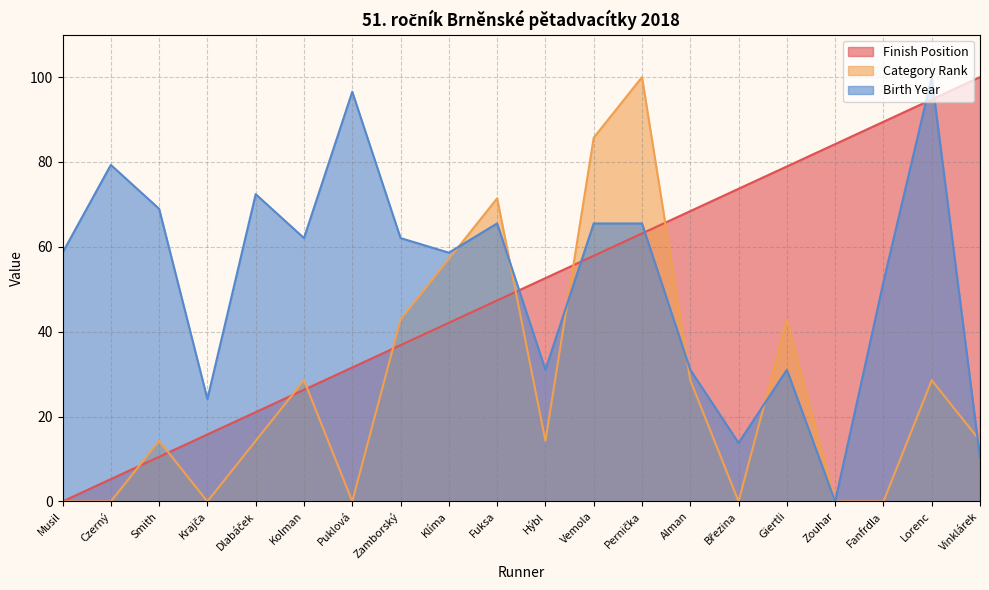

What are all the series names shown in the legend?

Finish Position, Category Rank, Birth Year